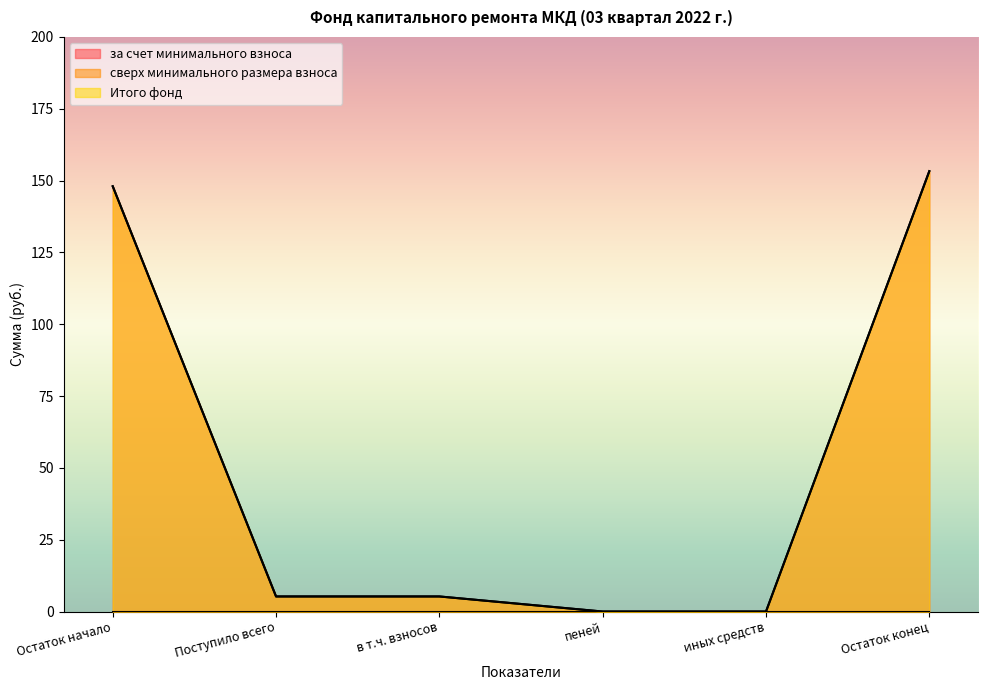

At which label is Итого фонд closest to 76?

Поступило всего